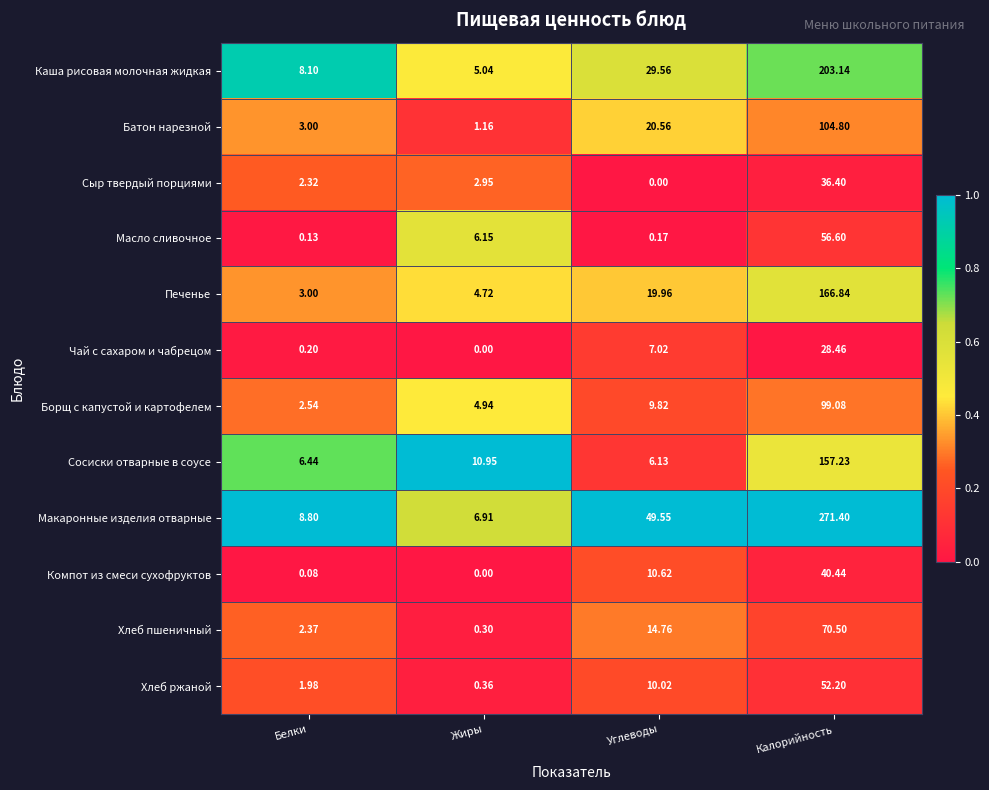

Count the number of categories in the chart.

4